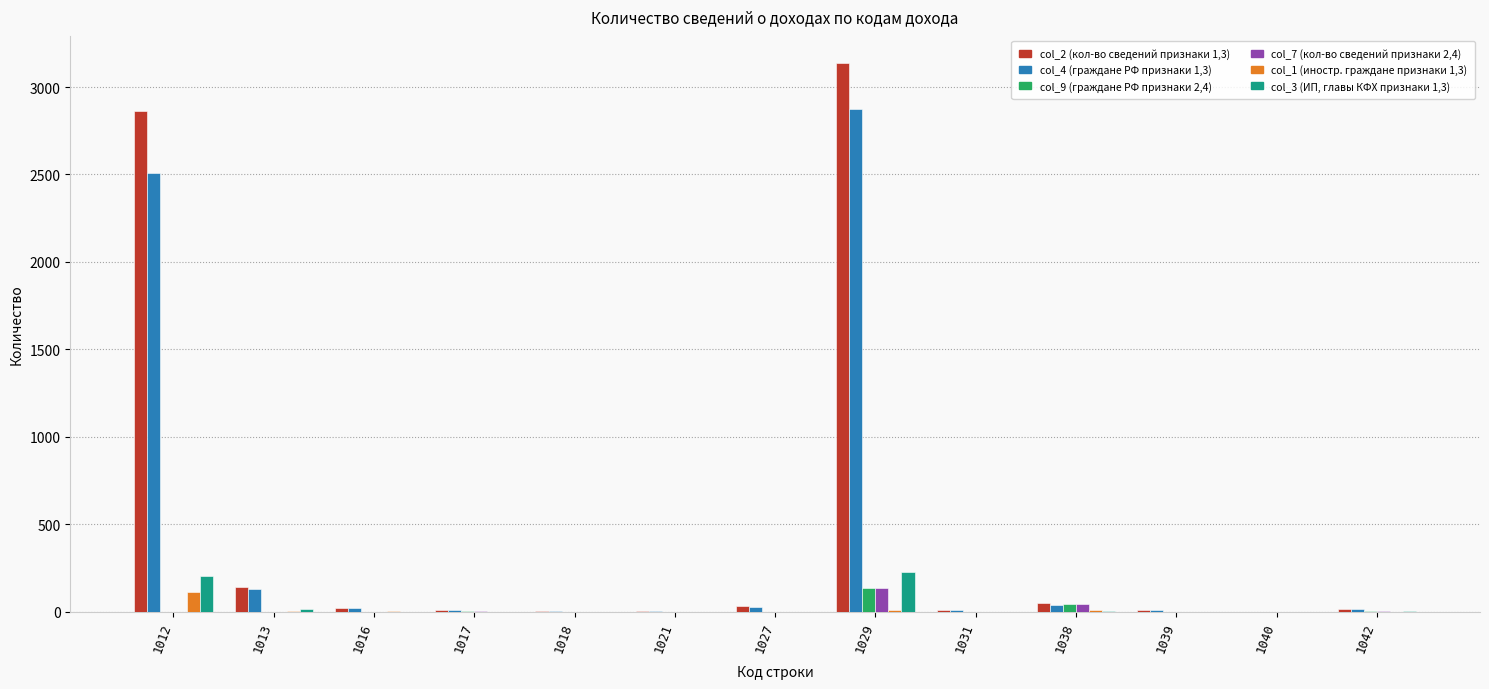

At which category is the sum across all series the highest?

1029